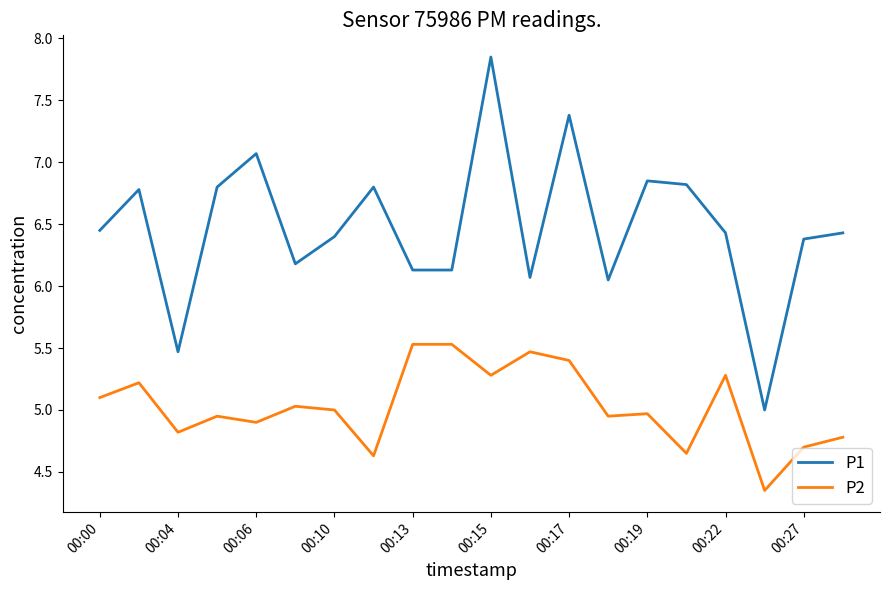

In P1, how many points are higher than both neighbors (excluding endpoints)?

6